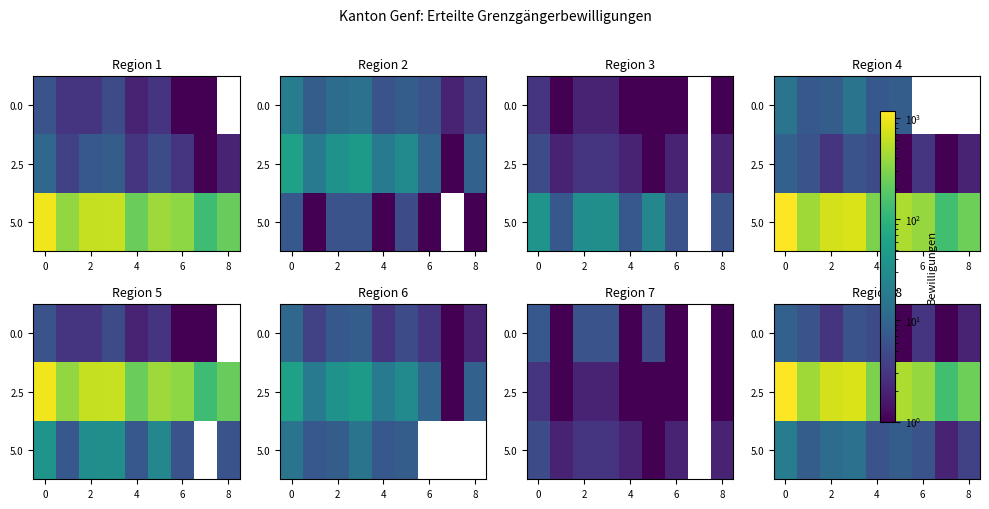

At which category does the chart reach its minimum across all series?

5